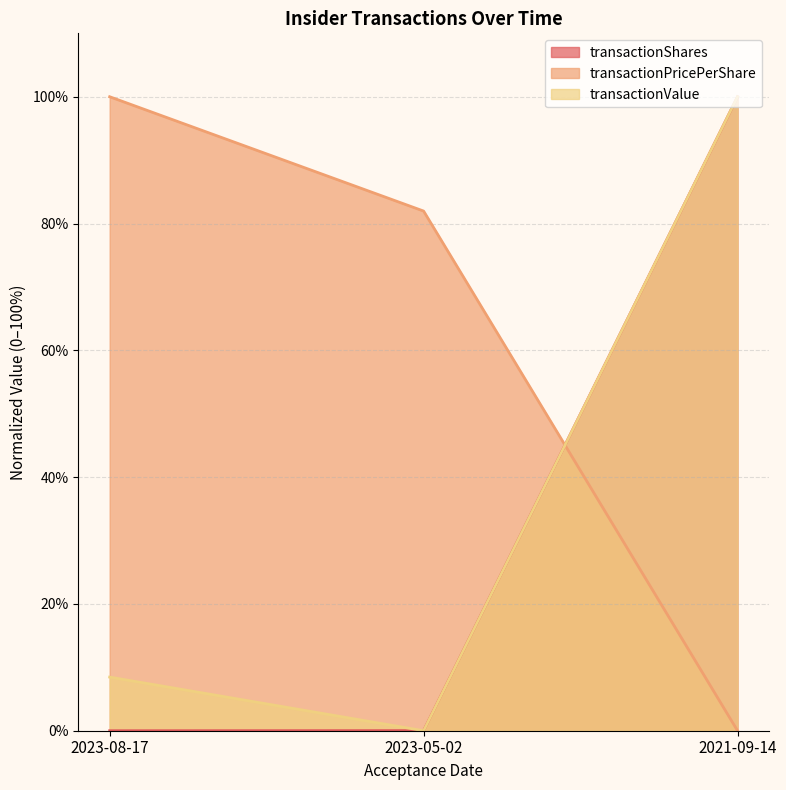

What is the difference between the second highest and minimum values in the transactionPricePerShare series?

82.0